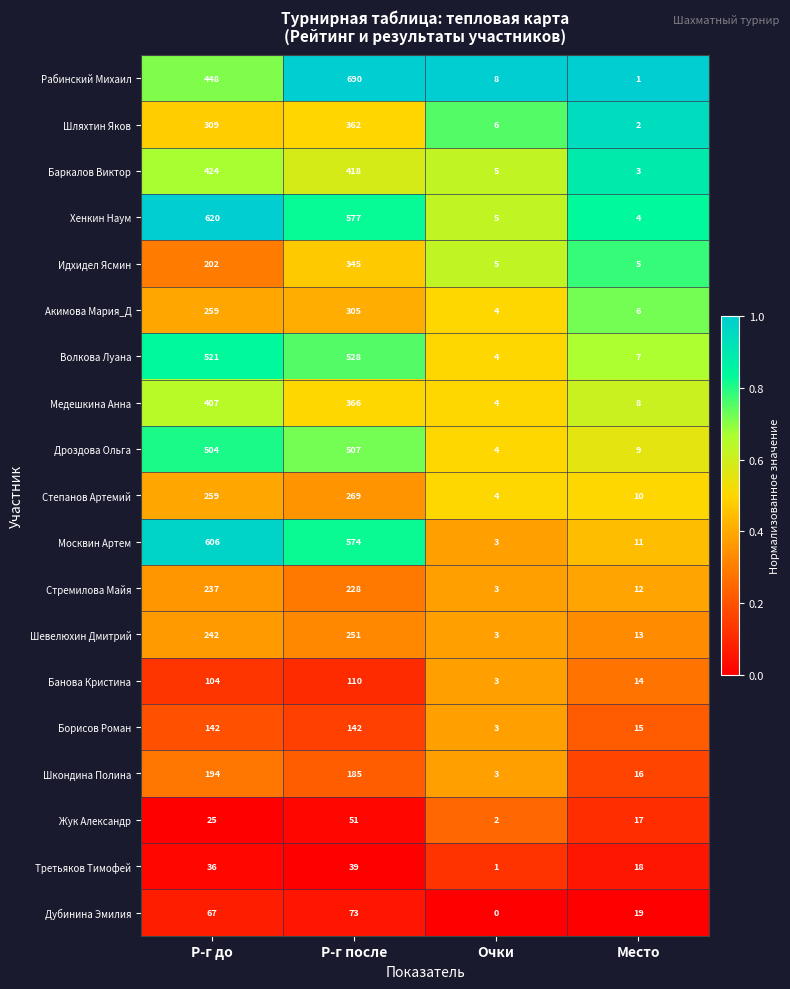

Is it true that Медешкина Анна equals 2 at Очки?

False